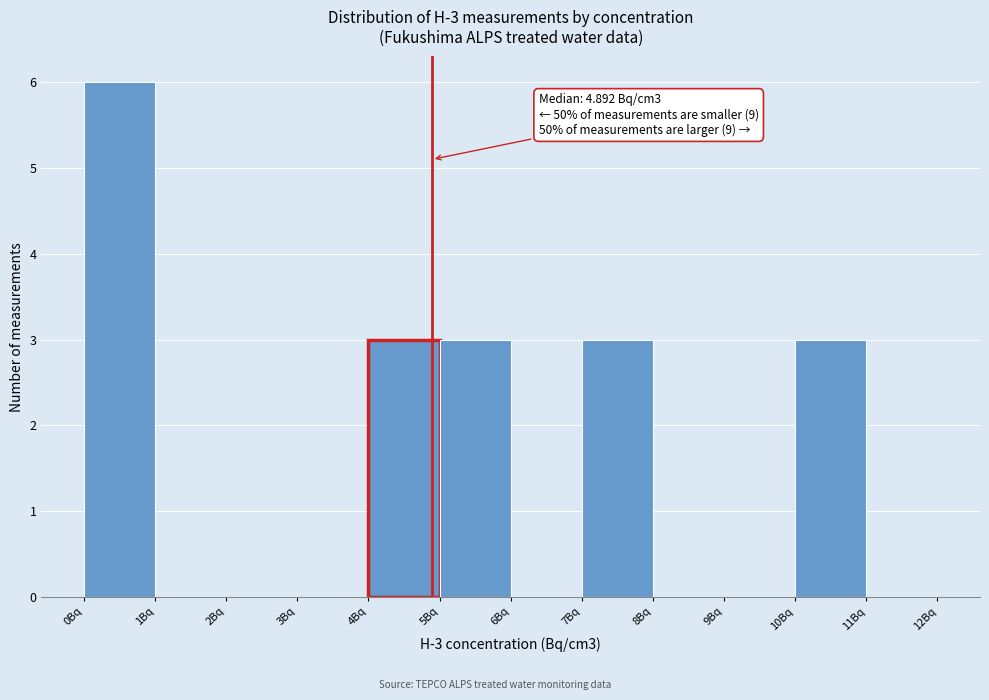

Over which range of the x-axis is the bar tallest?

0 to 1